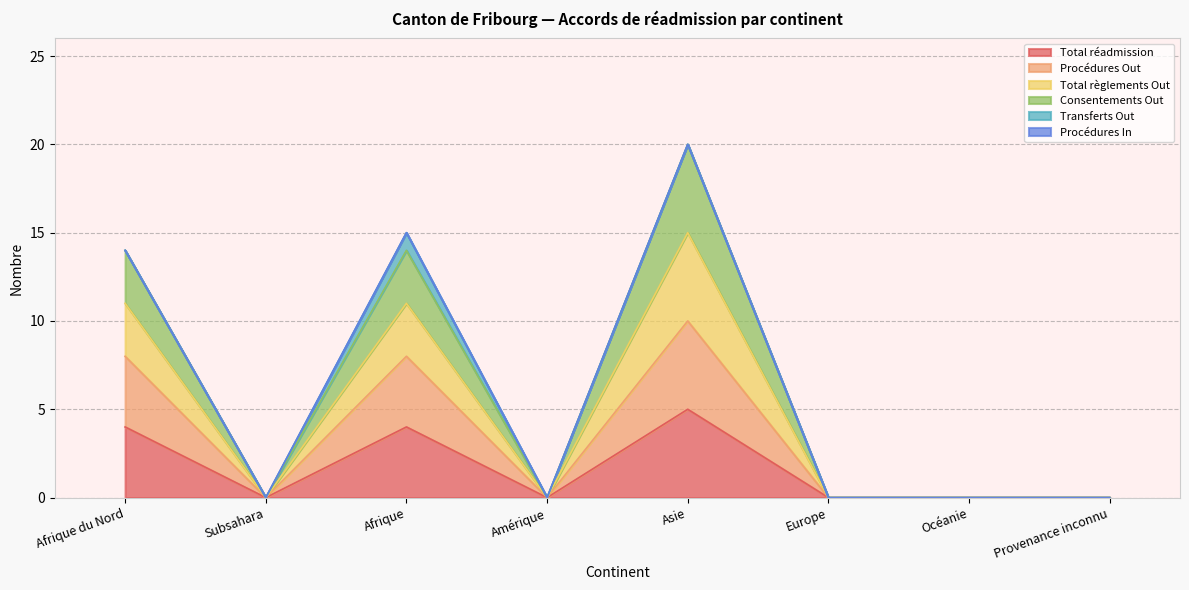

At which category is the sum across all series the highest?

Asie